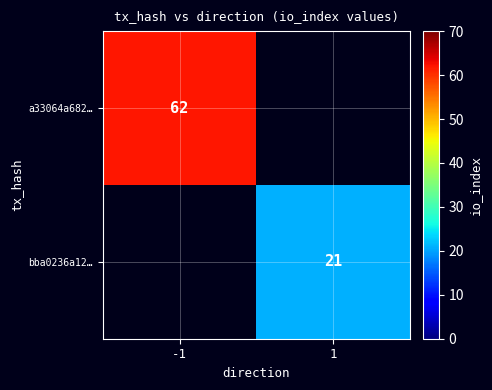

True or false: bba0236a12… has a value of 21 at 1.

True